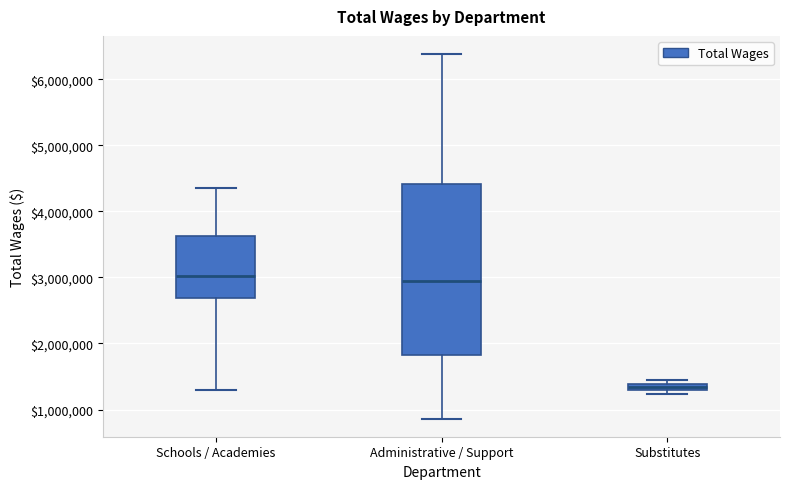

Where does the median line of the box for Administrative / Support sit on the y-axis? The values are not printed on the chart, so give them approximately, as read against the axis.

2900000